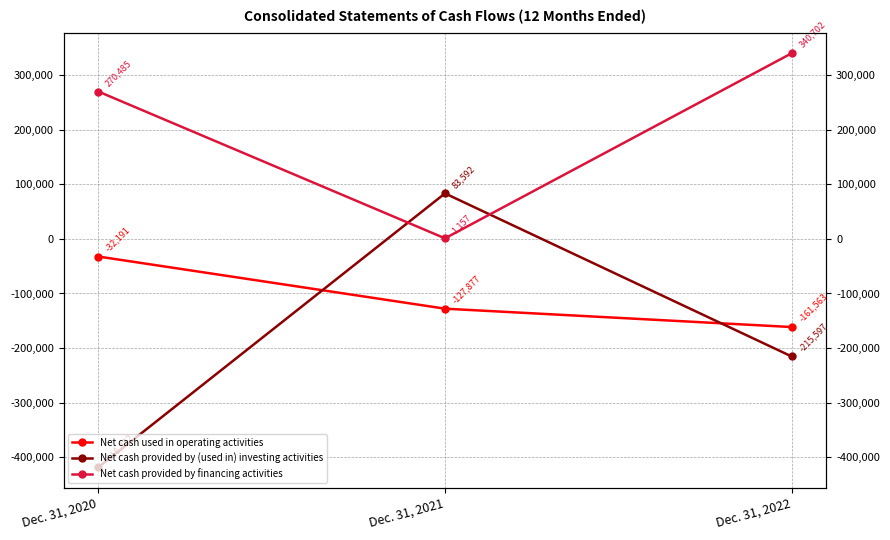

What is the value of the Net cash used in operating activities point at the 1st from the left?

-32191